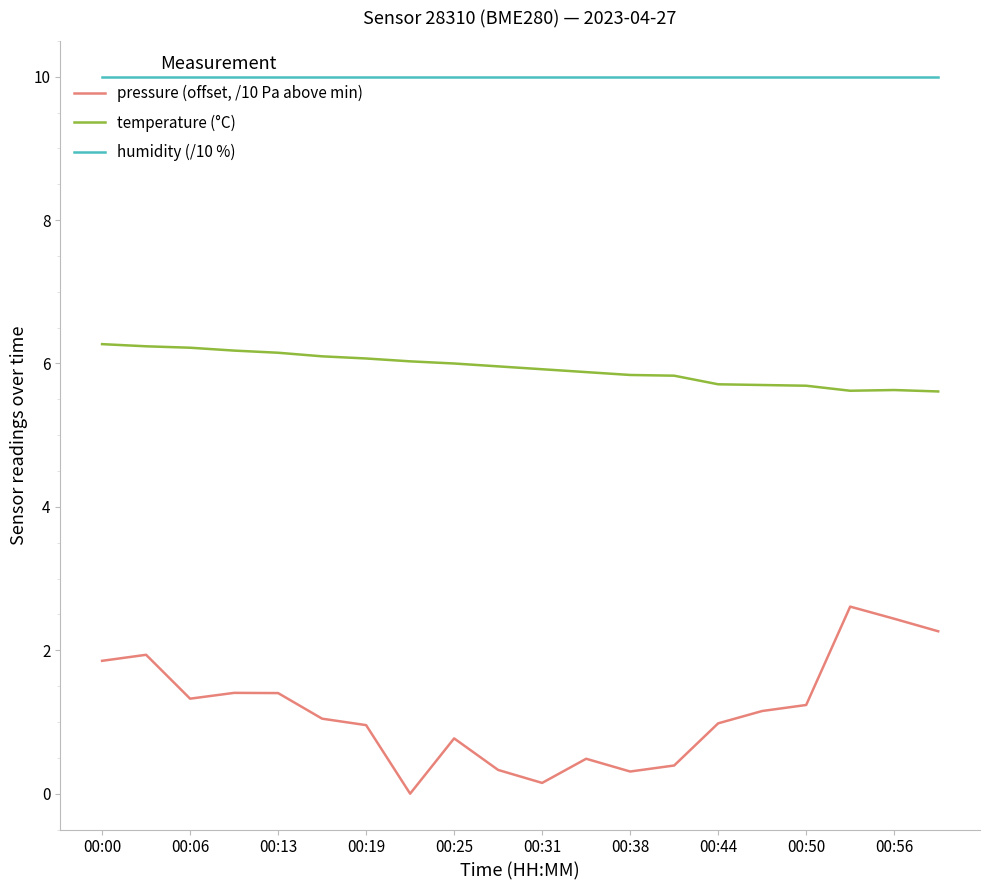

Which series has the largest range (max minus min)?

pressure (offset, /10 Pa above min)